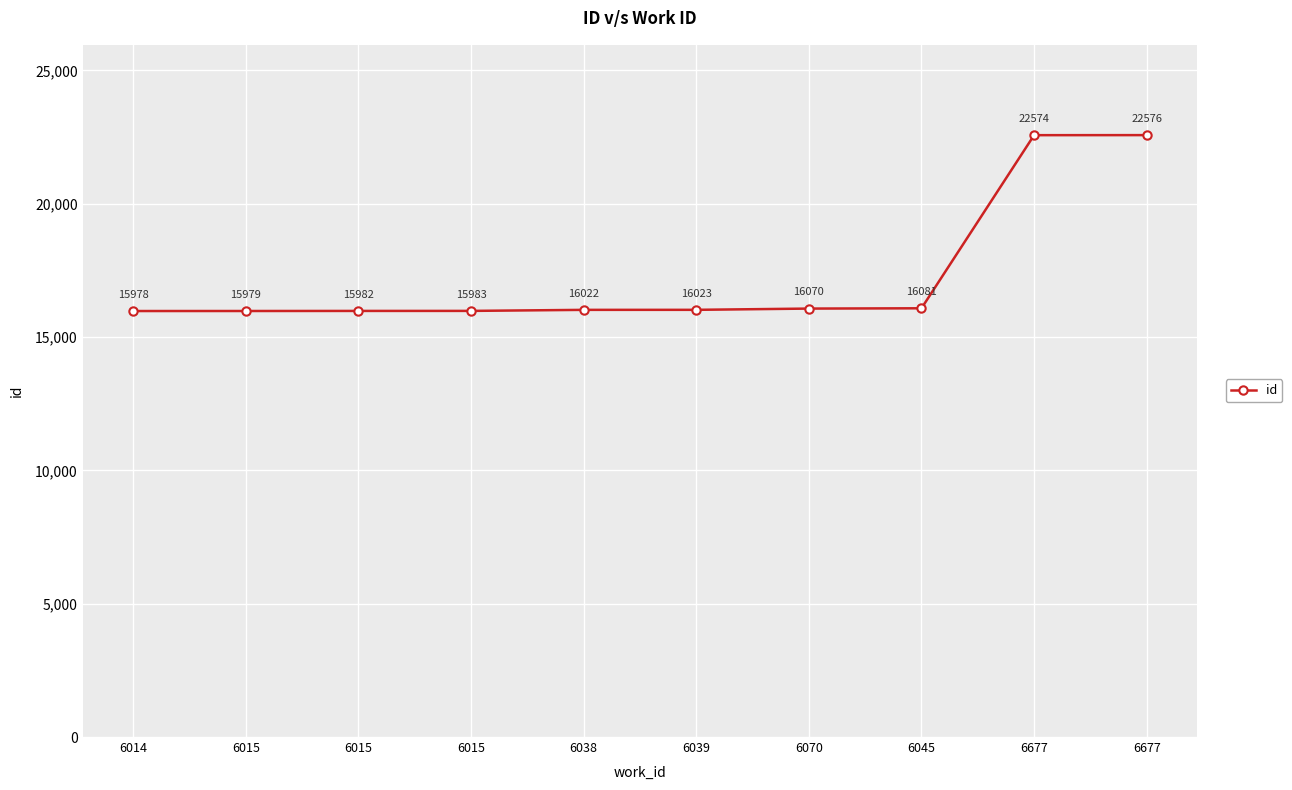

What is the ratio of the value at 6045 to the value at 6015?

1.0